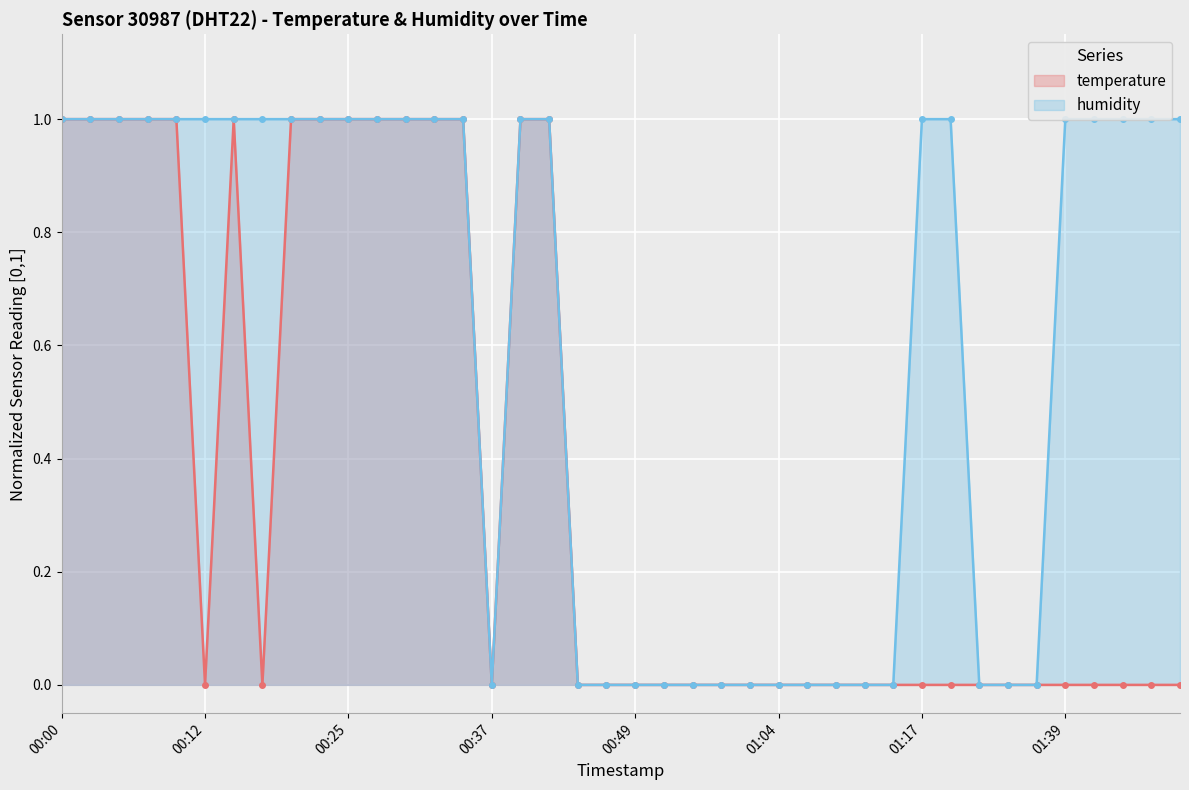

What is the difference between the second highest and second lowest values in the temperature series?

1.0